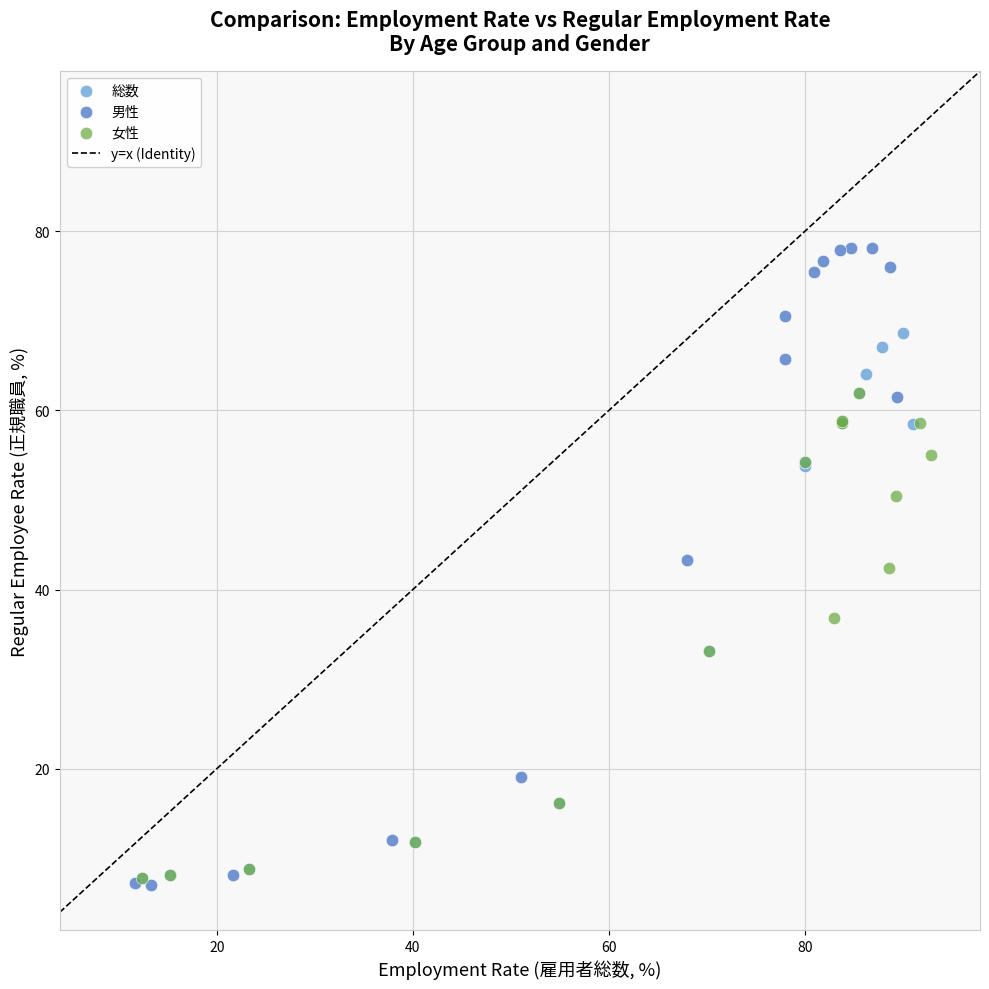

Which series contains the highest Y value?

男性